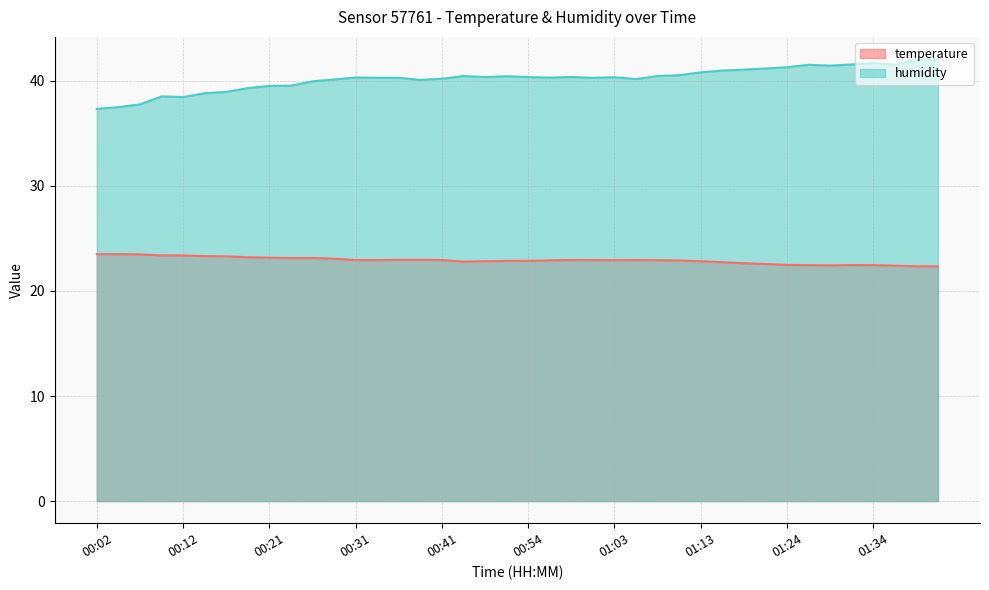

True or false: temperature and humidity intersect in this chart.

False